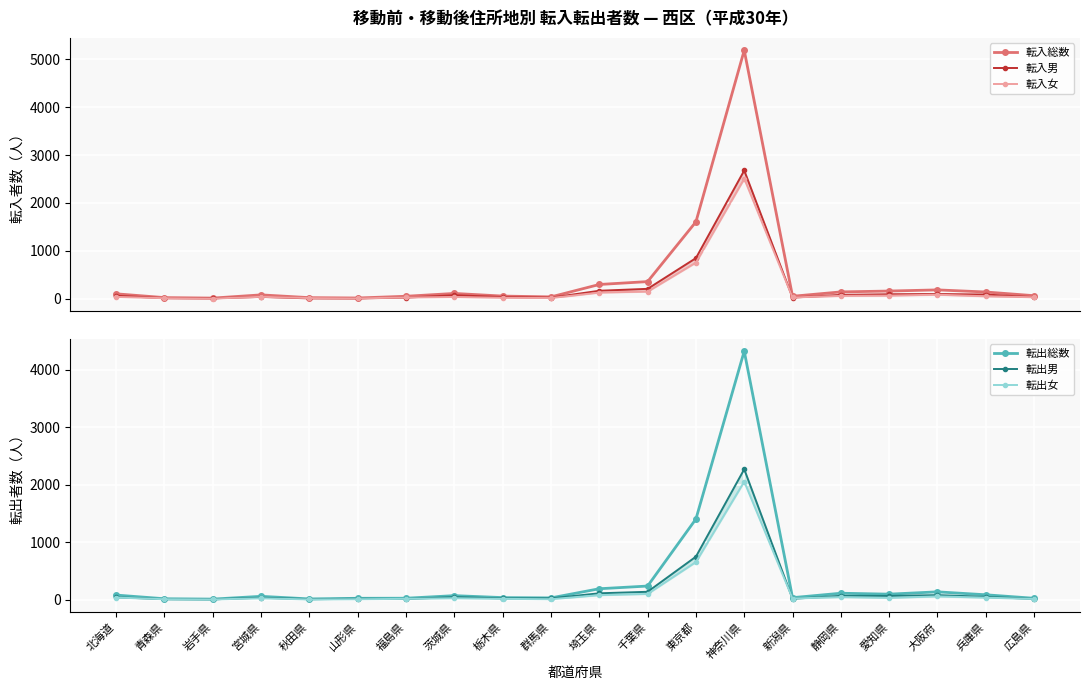

What is the sum of the 転入女 values at 青森県 and 神奈川県?

2521